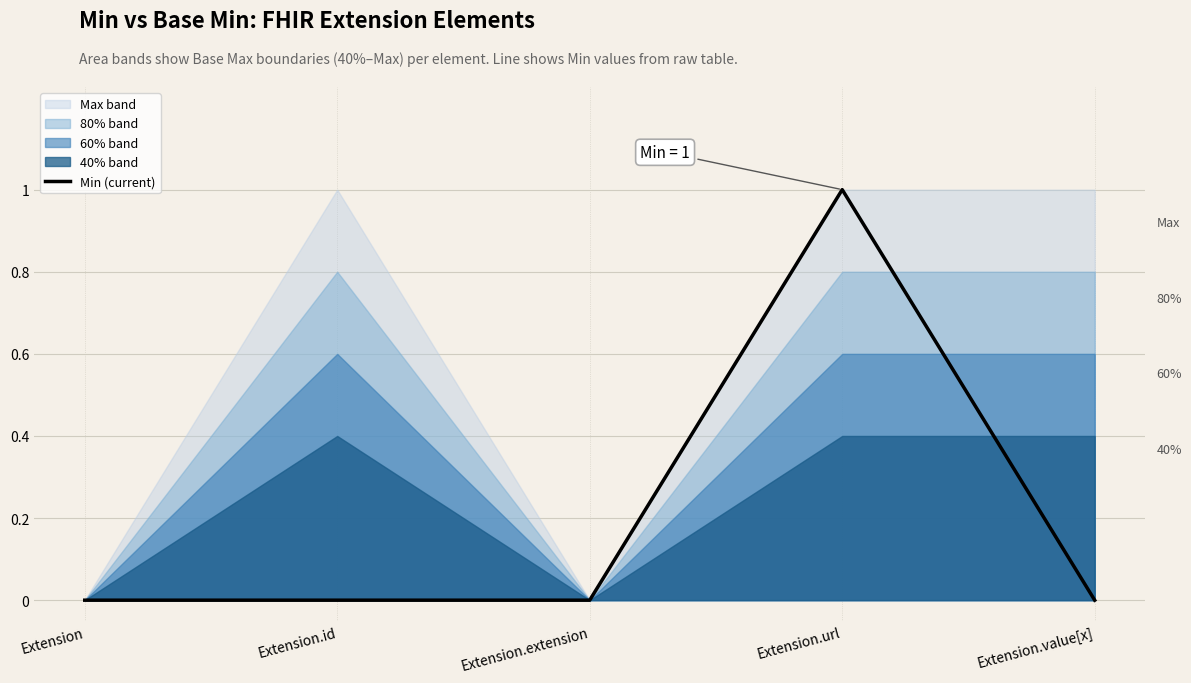

What is the greatest value displayed?

1